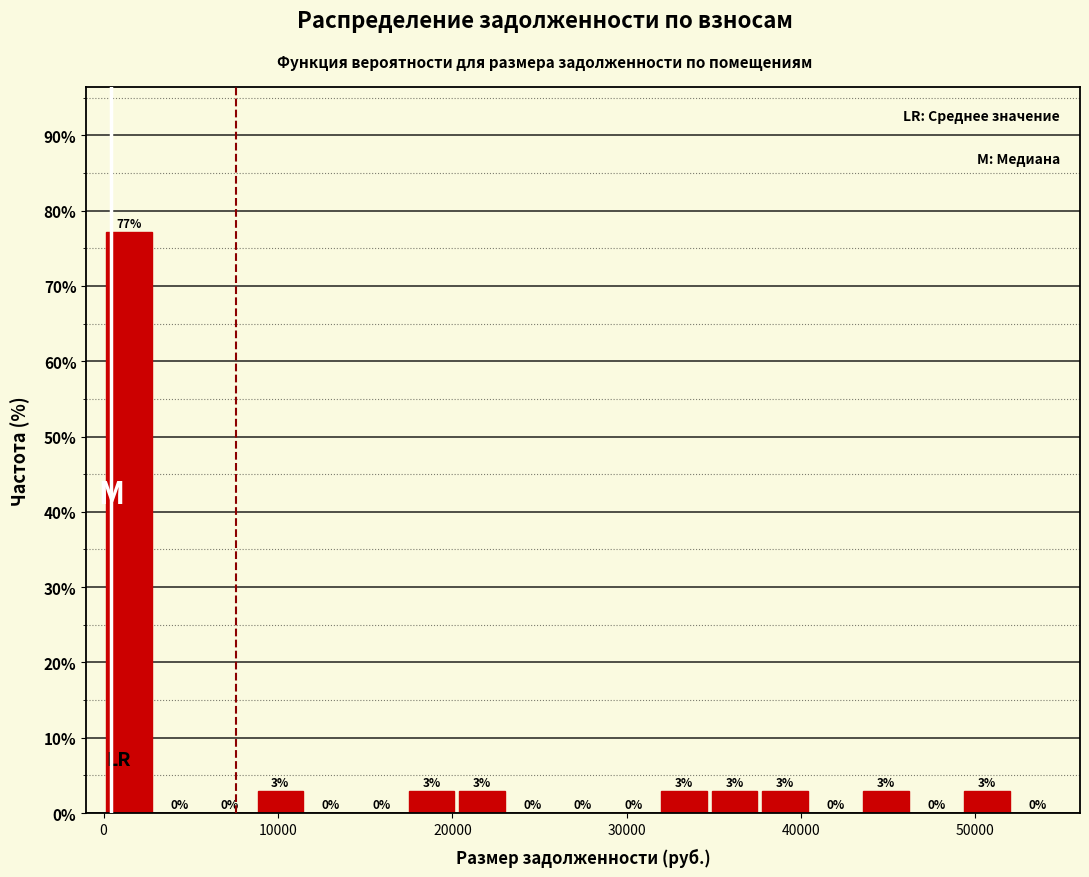

Read against the x-axis, roughly where is the centre of the tallest bar?

1000